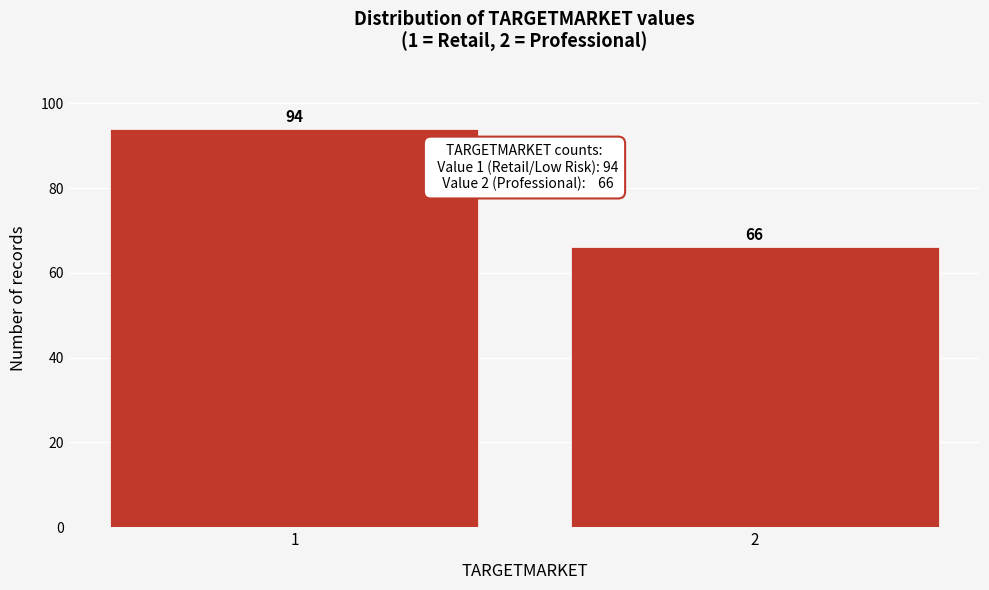

Reading right to left, list all the values displayed in this chart.

2=66	1=94